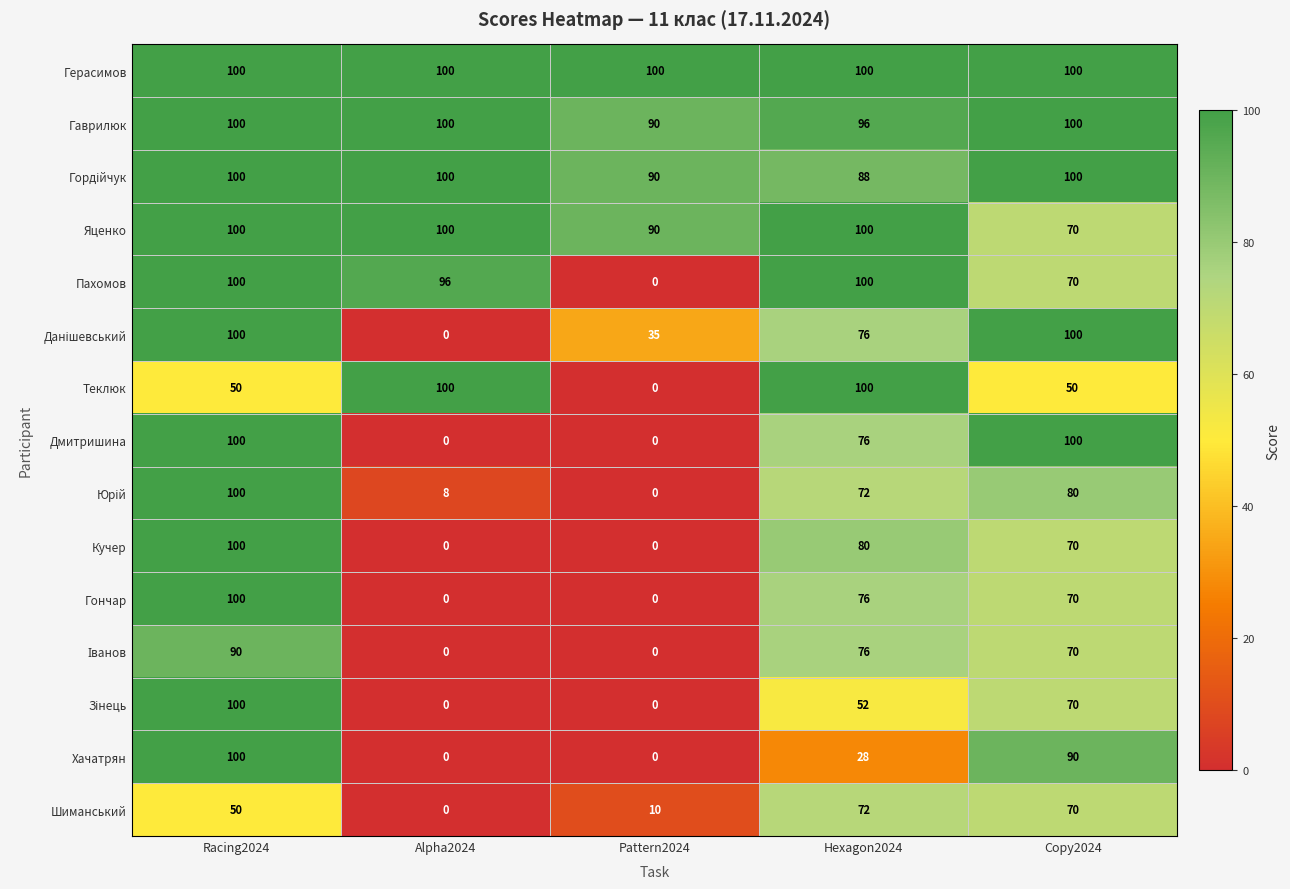

What is the spread (max minus min) of values at Pattern2024?

100